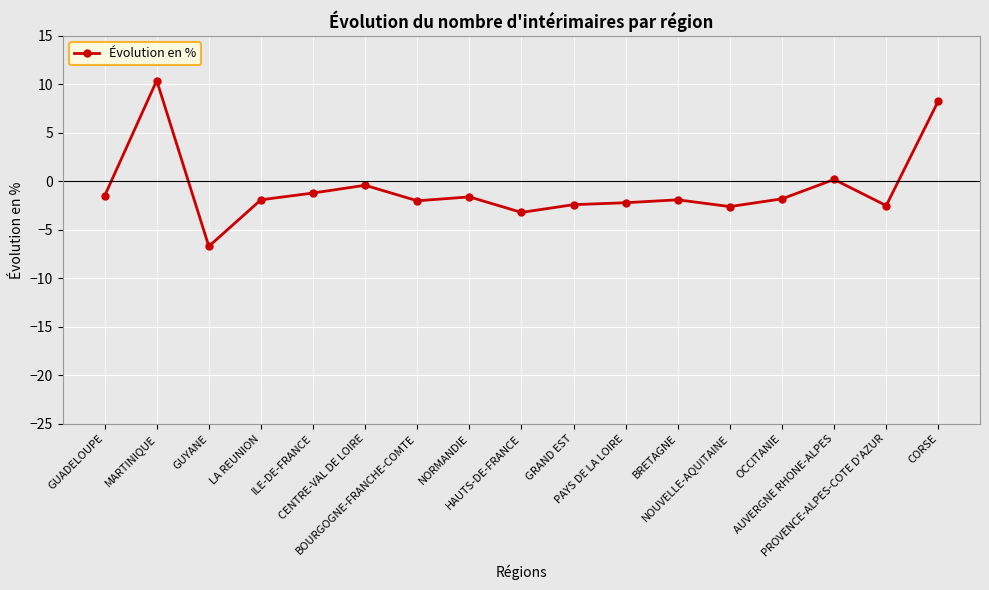

Where does the data first go above -1?

MARTINIQUE